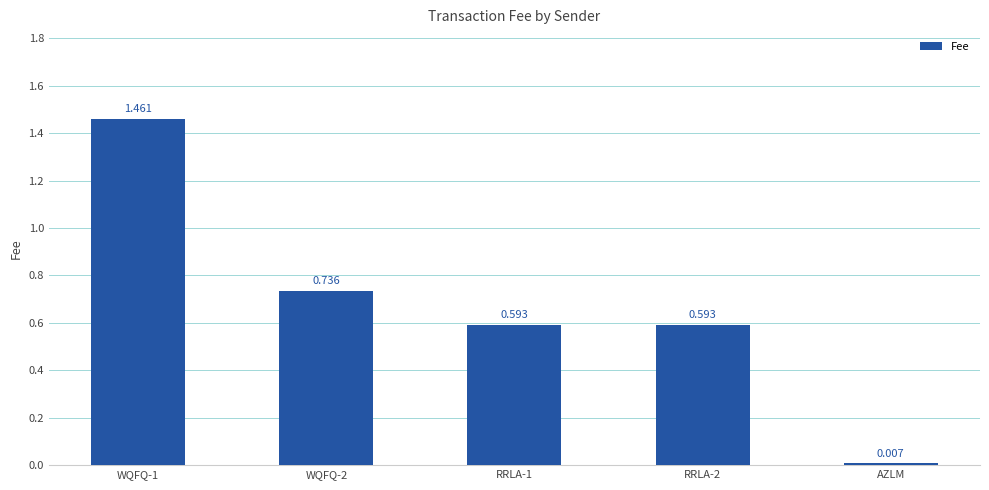

What position from the left is AZLM?

5